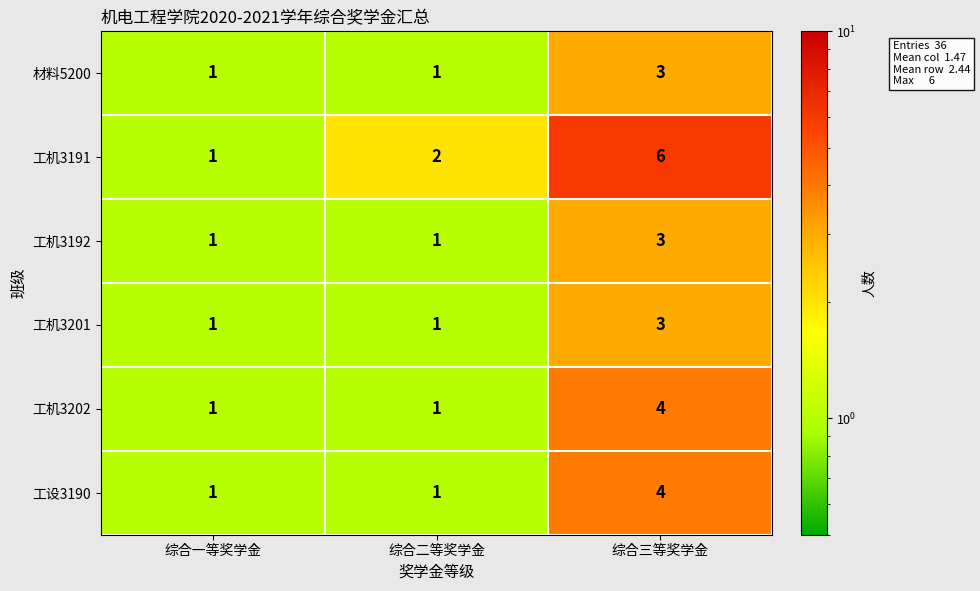

What is the spread (max minus min) of values at 综合三等奖学金?

3